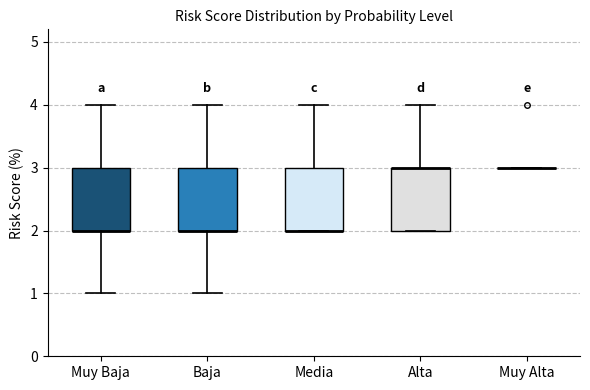

Reading left to right, read every box against the y-axis: the position of its median line, the range the box covers, and the ends of its whiskers. The values are not printed on the chart, so give them approximately, as read against the axis.

Muy Baja: median 2 (drawn on the box's lower edge), box 2 to 3, whiskers 1 to 4
Baja: median 2 (drawn on the box's lower edge), box 2 to 3, whiskers 1 to 4
Media: median 2 (drawn on the box's lower edge), box 2 to 3, whiskers 2 to 4
Alta: median 3 (drawn on the box's upper edge), box 2 to 3, whiskers 2 to 4
Muy Alta: box collapsed to a line at 3, whiskers 3 to 3